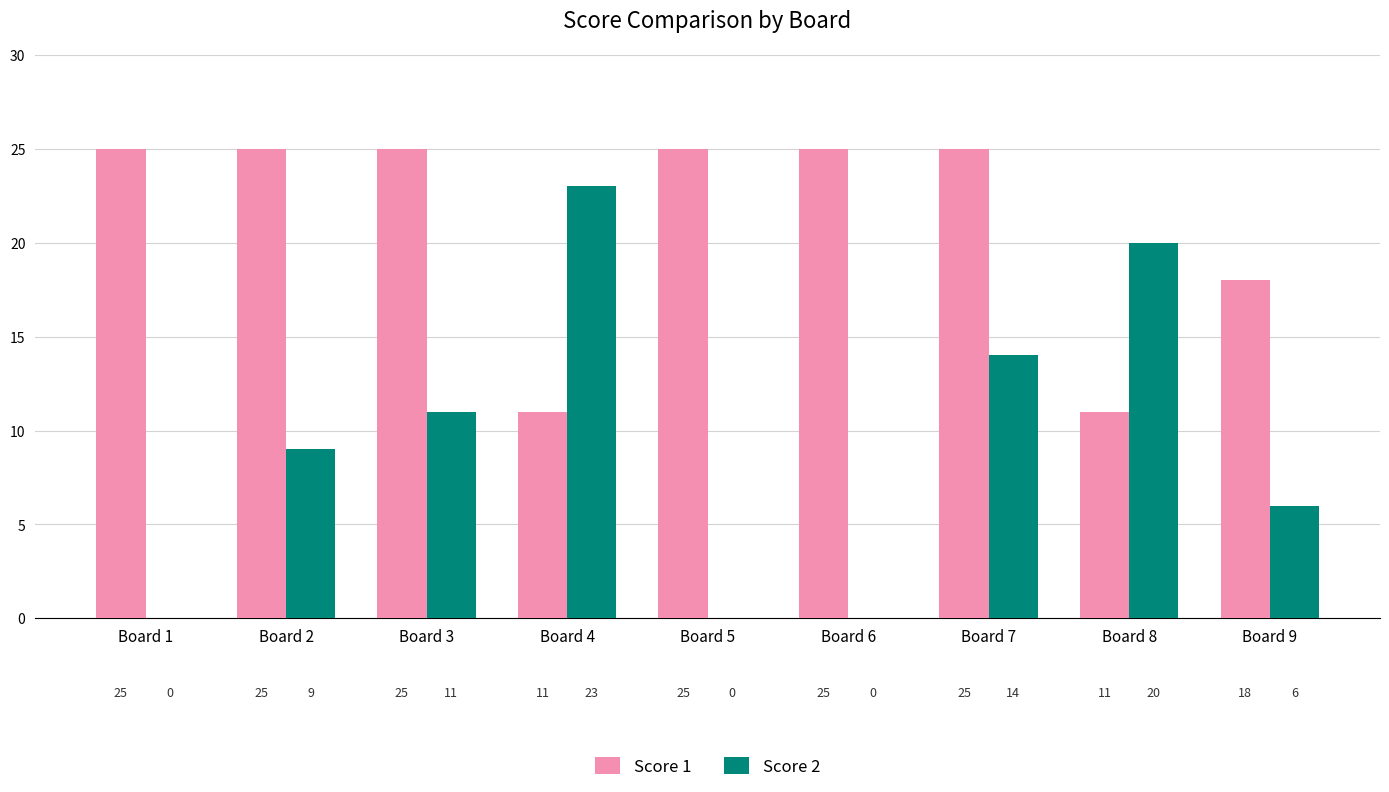

What are all the series names shown in the legend?

Score 1, Score 2